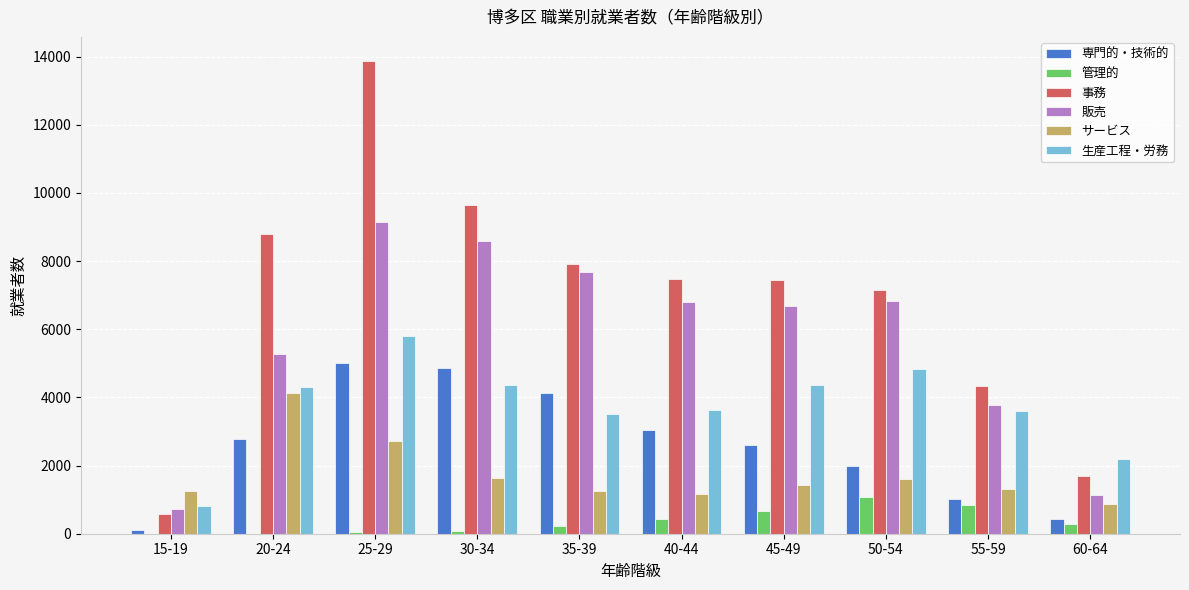

The 生産工程・労務 series shows 5809 at 25-29. True or false?

True